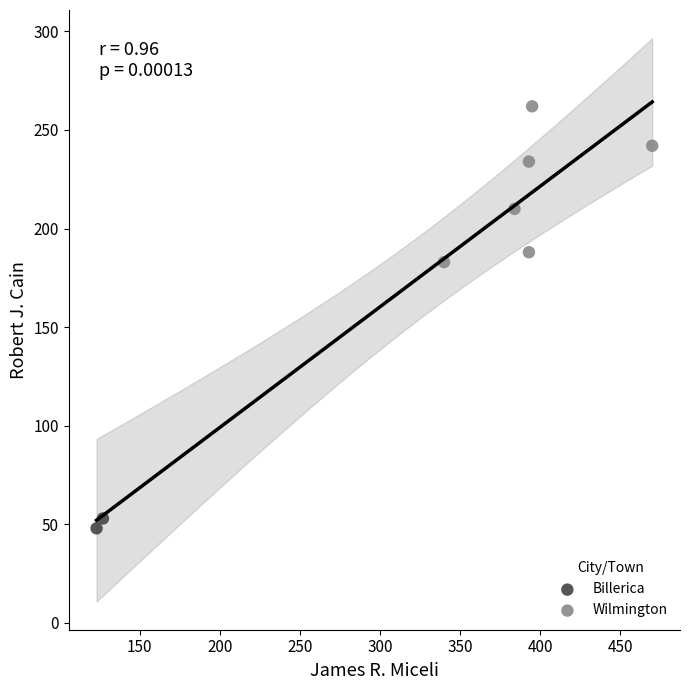

Which series contains the highest Y value?

Wilmington